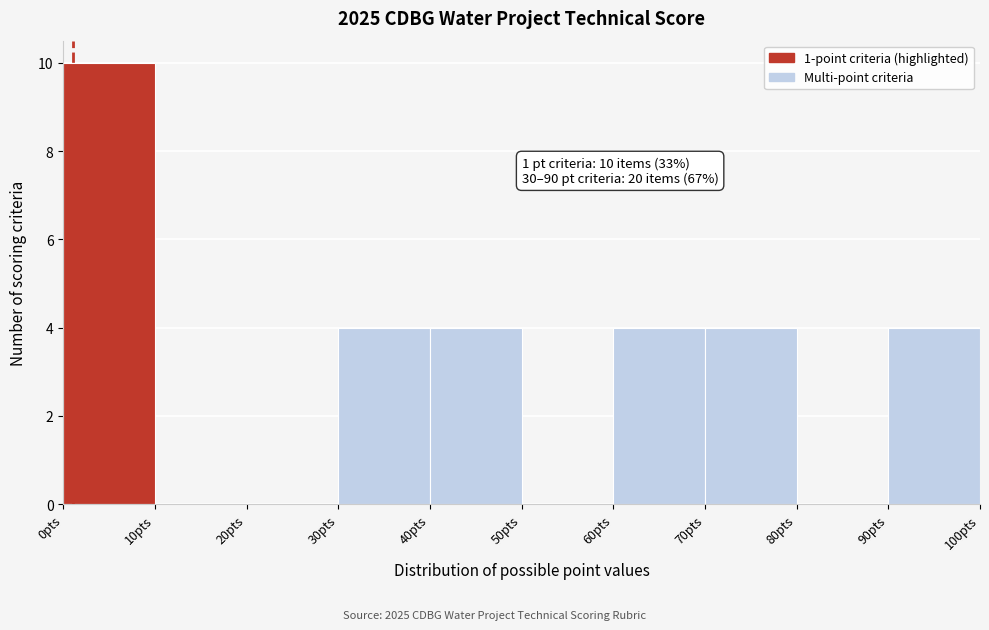

Which range on the x-axis has the tallest bar?

0 to 10